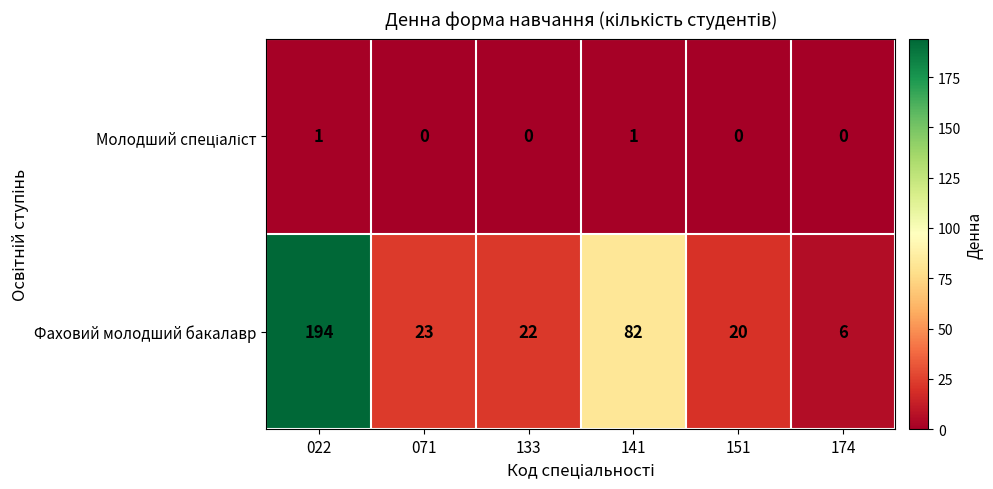

Where is Фаховий молодший бакалавр nearest to the value 100?

141